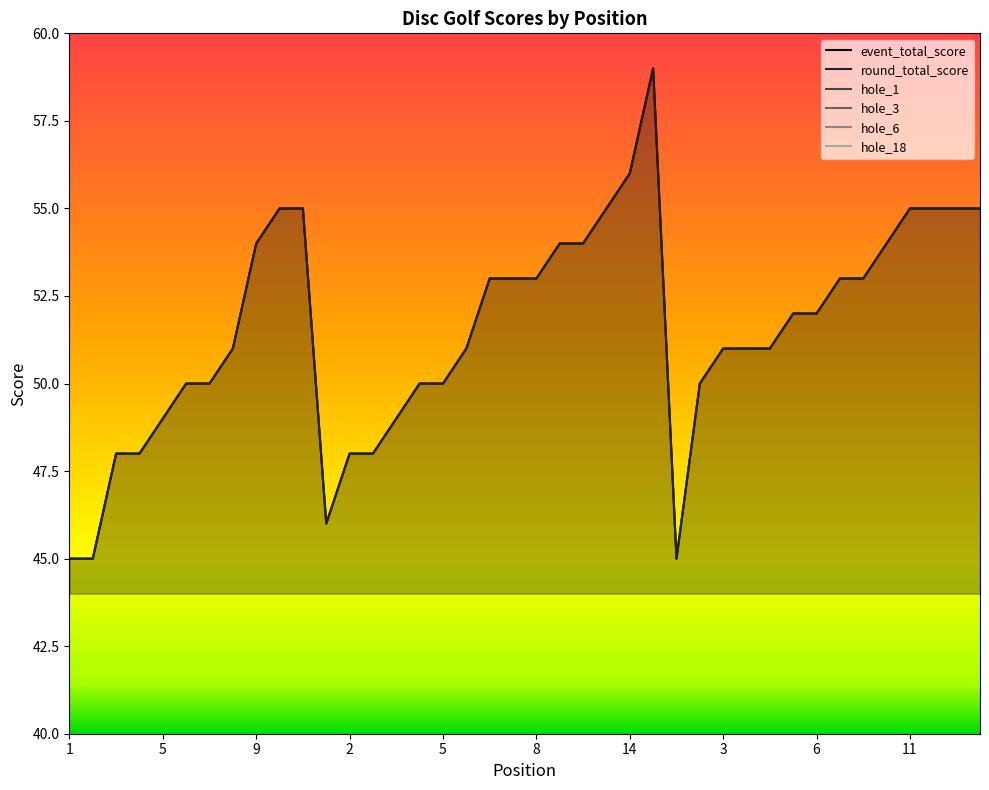

What is the difference between the highest and lowest values at 1?

43